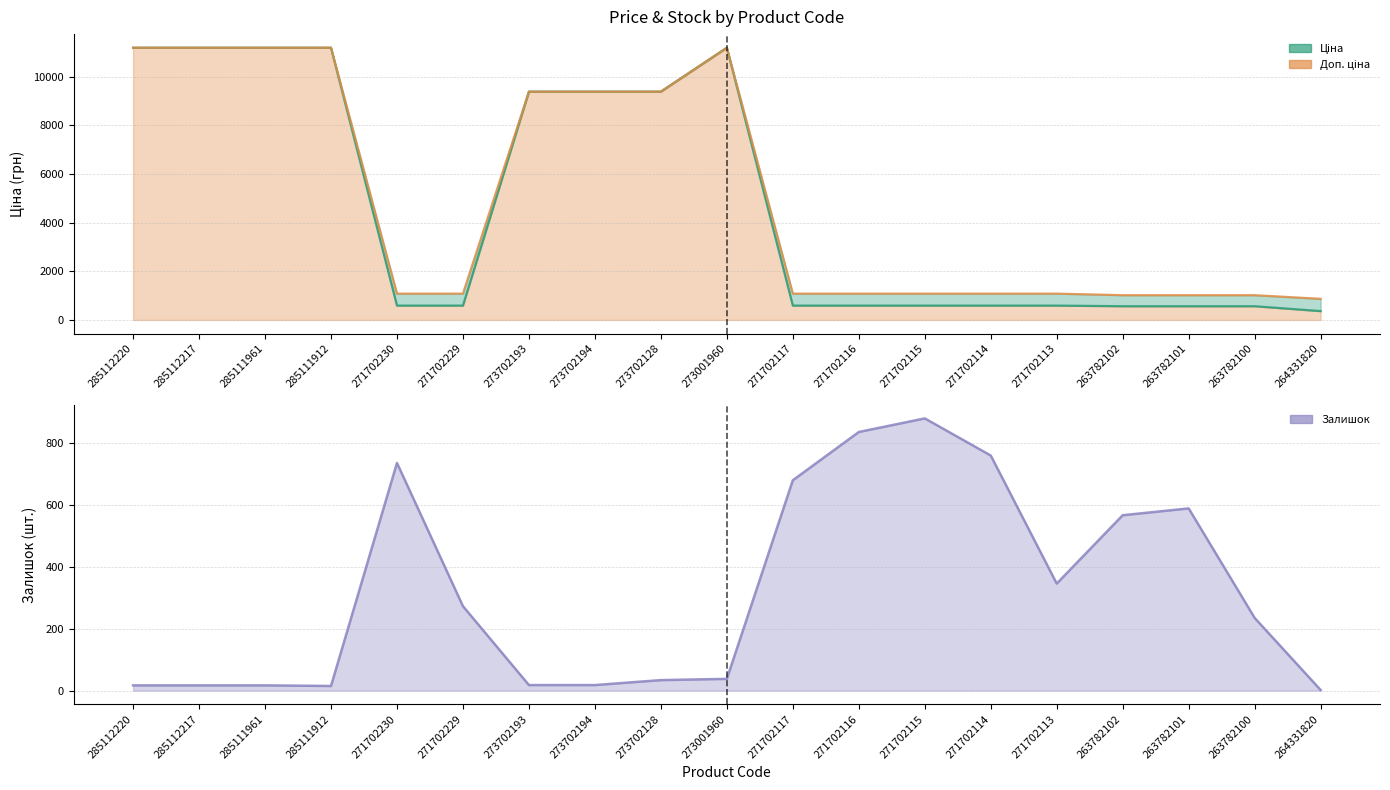

After their last crossing, which series has the higher values: Залишок or Ціна?

Ціна